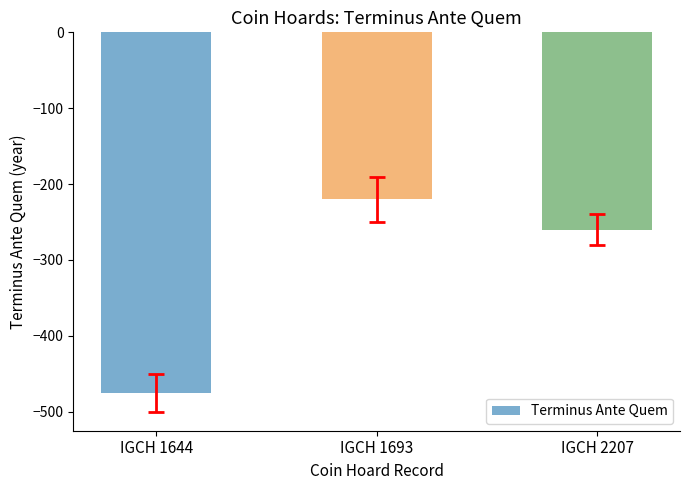

What is the change in value from IGCH 1644 to IGCH 1693?

+255